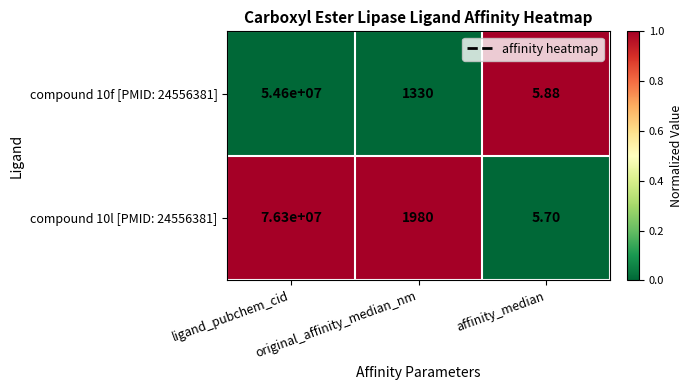

What is the total value across all series at original_affinity_median_nm?

3310.0